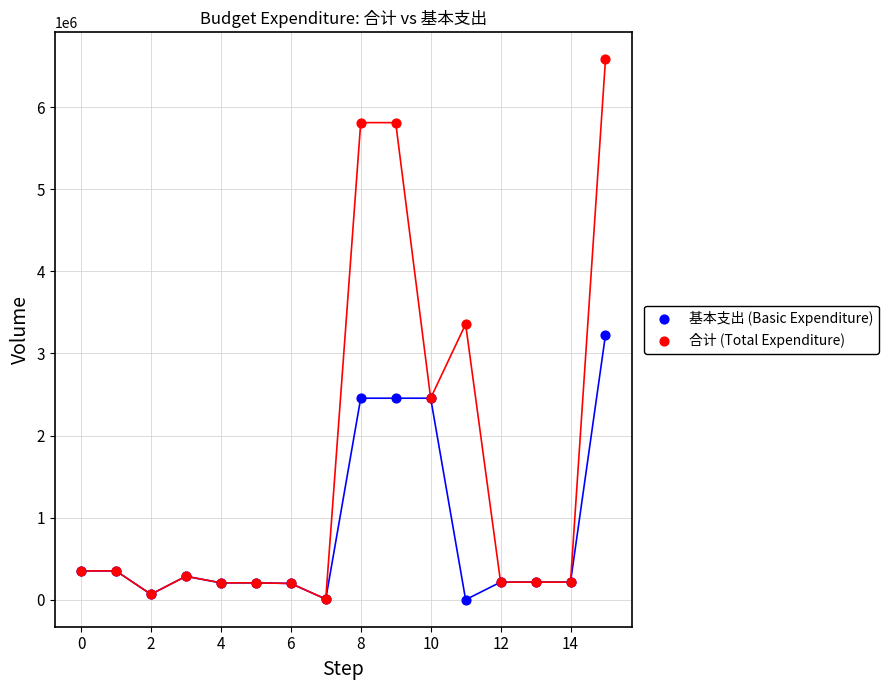

Which series reaches the maximum Y coordinate?

合计 (Total Expenditure)